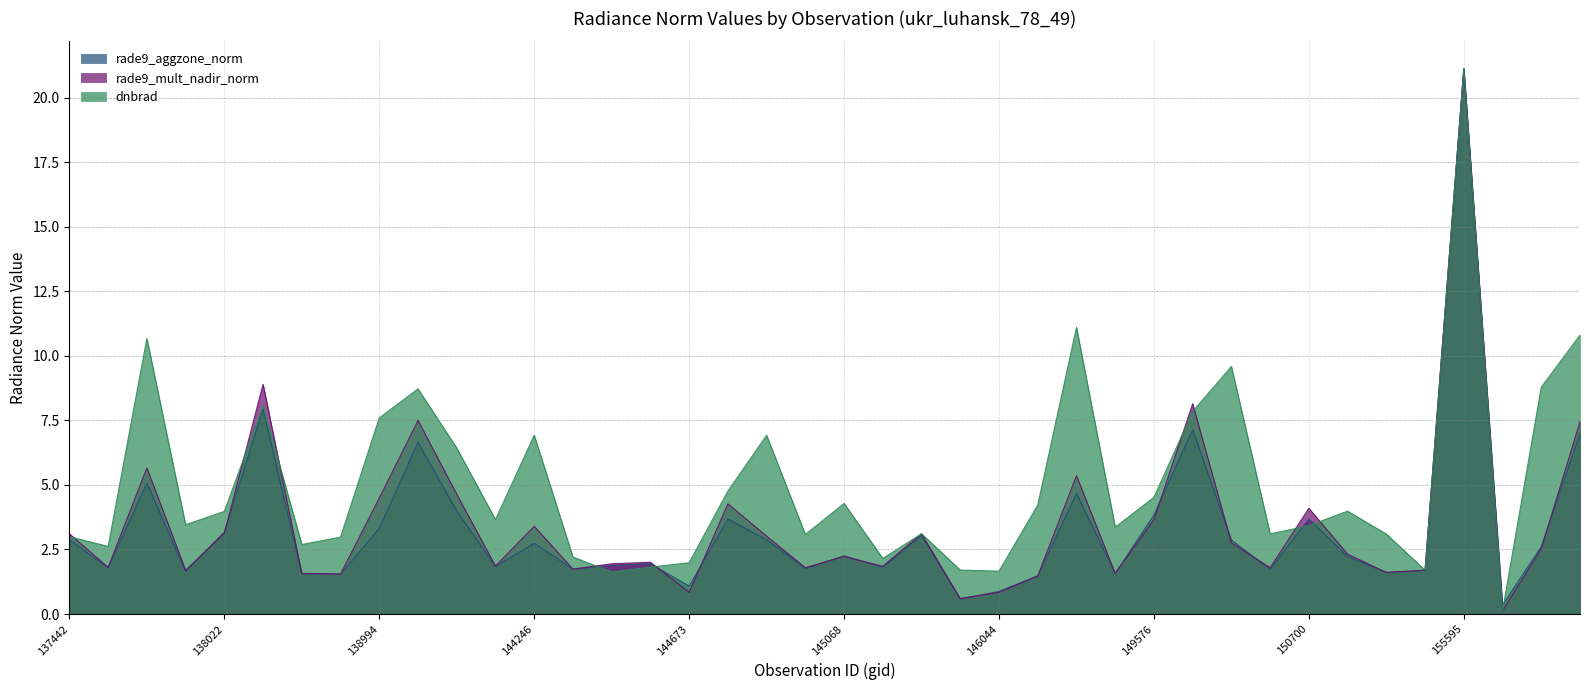

True or false: rade9_mult_nadir_norm and dnbrad intersect in this chart.

True